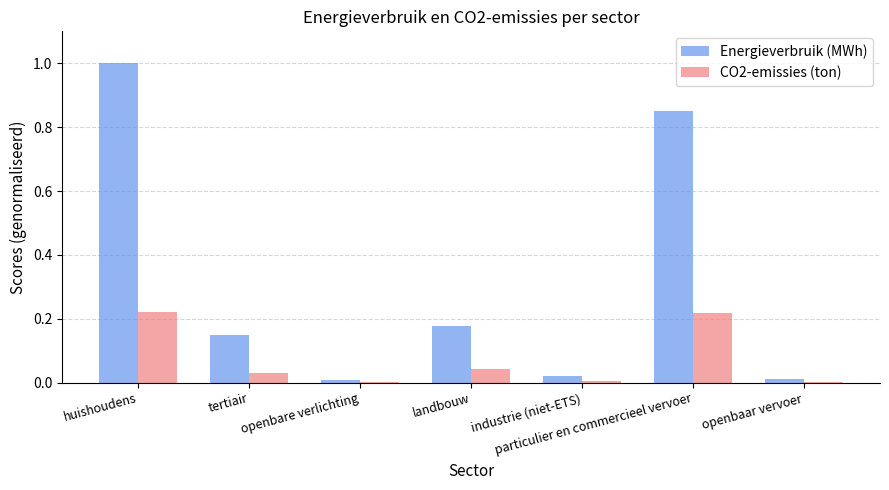

Which series has the largest total across all categories?

Energieverbruik (MWh)